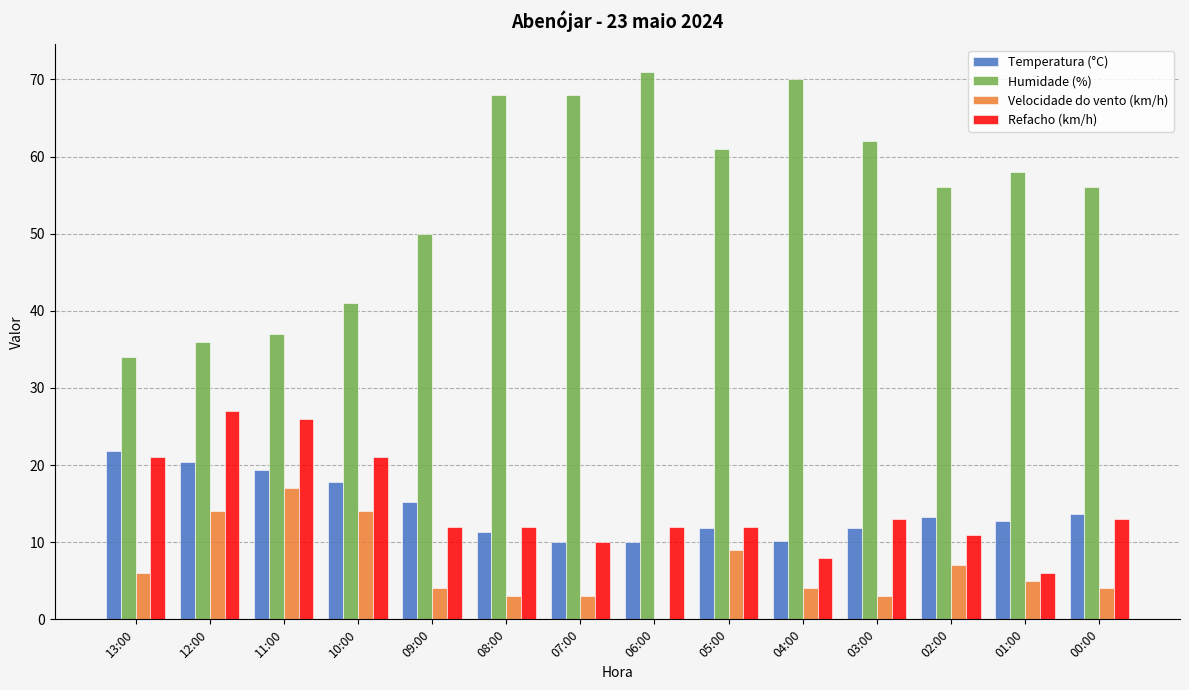

Which series changed the most between 13:00 and 11:00?

Velocidade do vento (km/h)